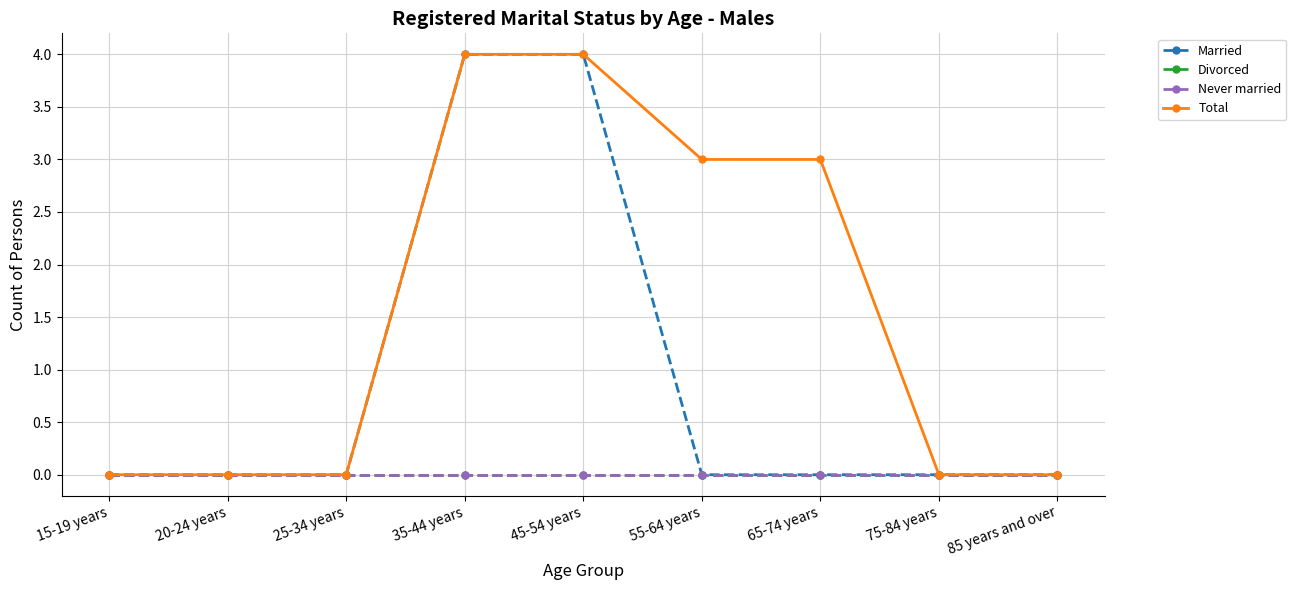

True or false: Married and Total cross at least once.

False